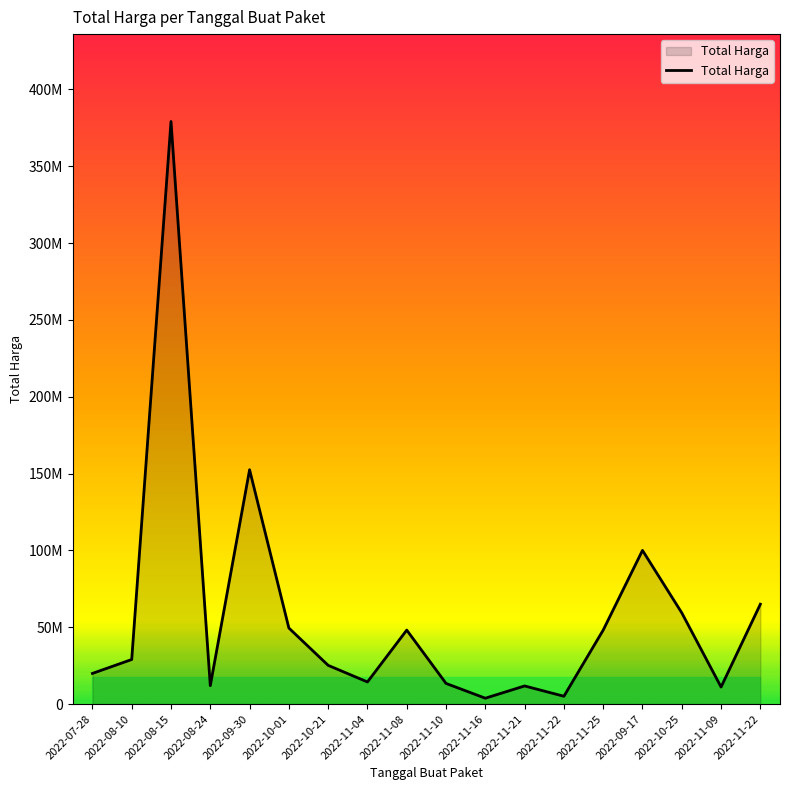

Is this an area chart (filled region under the line)?

Yes